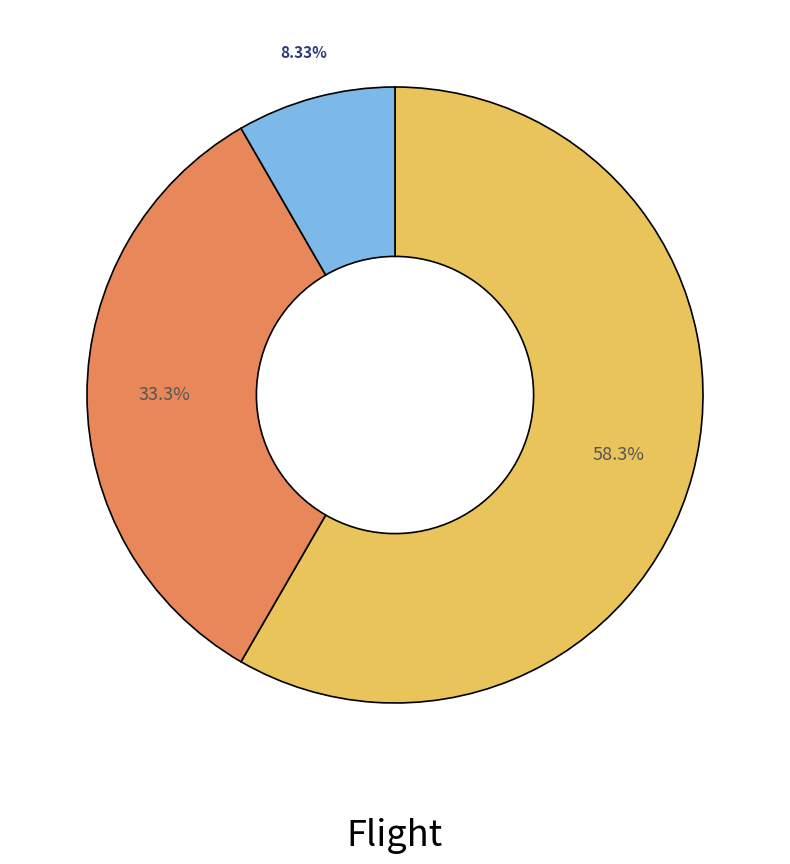

Does any single category account for the majority?

Yes